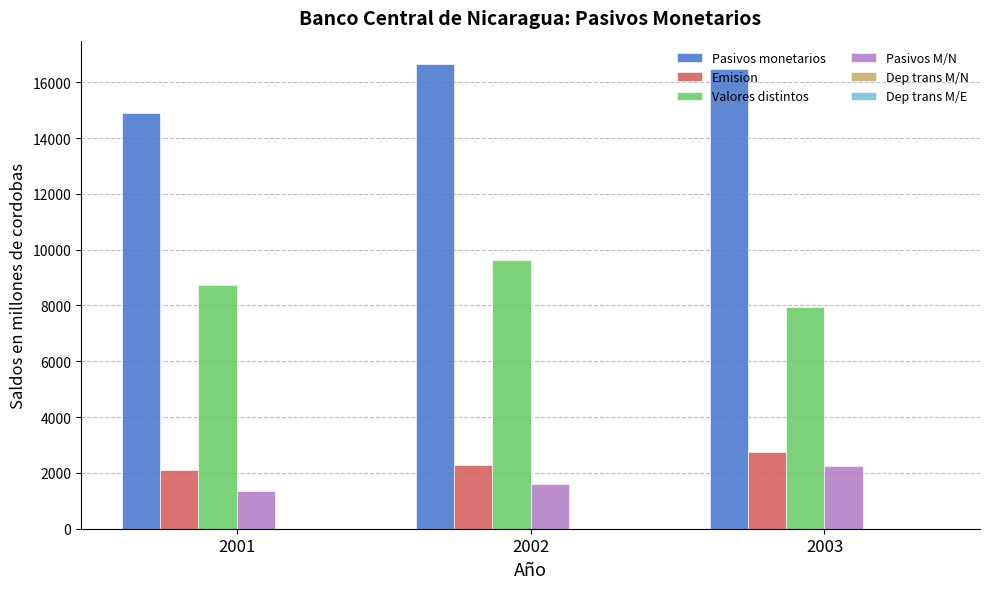

Are the bars grouped side by side (vs. stacked)?

Yes